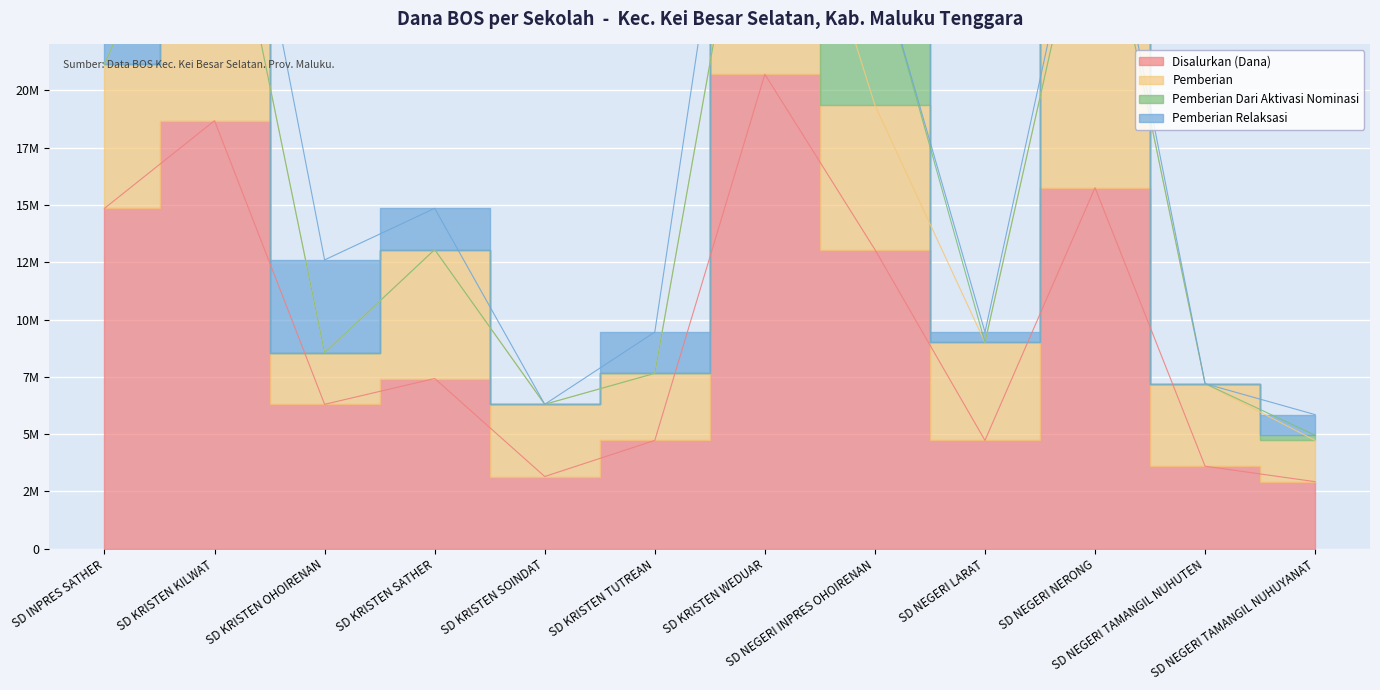

Is it true that Pemberian Relaksasi equals -5782710 at SD NEGERI INPRES OHOIRENAN?

False